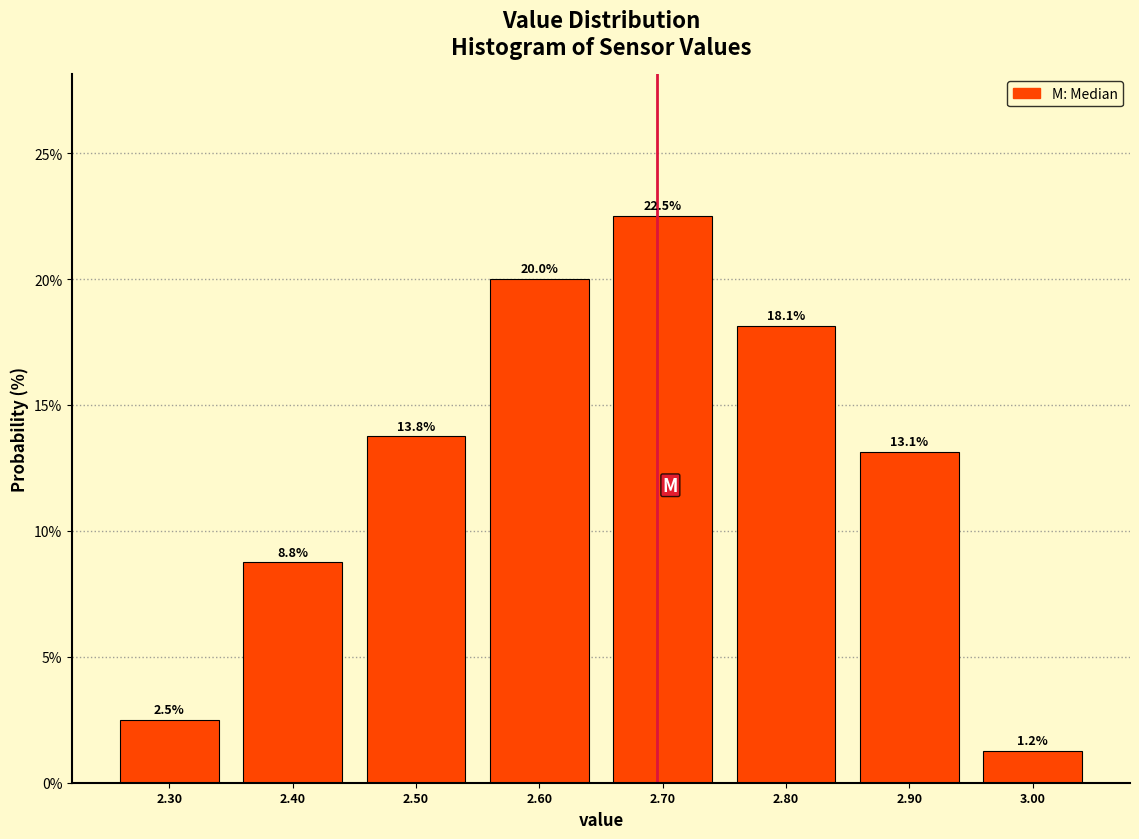

Which range on the x-axis has the tallest bar?

2.65 to 2.75